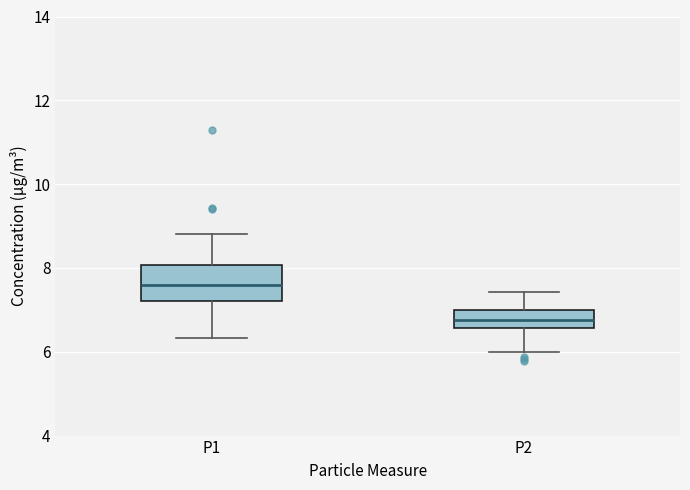

Reading left to right, transcribe this box plot: for each box, give where its median line is, the range the box spans, and where its two whiskers end, as read against the y-axis. The values are not printed on the chart, so give them approximately, as read against the axis.

P1: median 7.6, box 7.2 to 8.0, whiskers 6.4 to 8.8
P2: median 6.8, box 6.6 to 7.0, whiskers 6.0 to 7.4